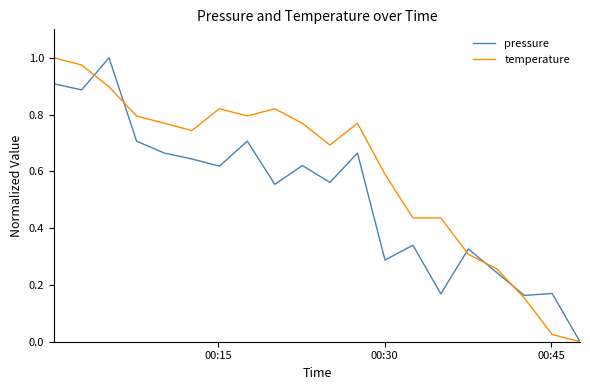

Rank the series by their average value, from lowest to highest.

pressure, temperature